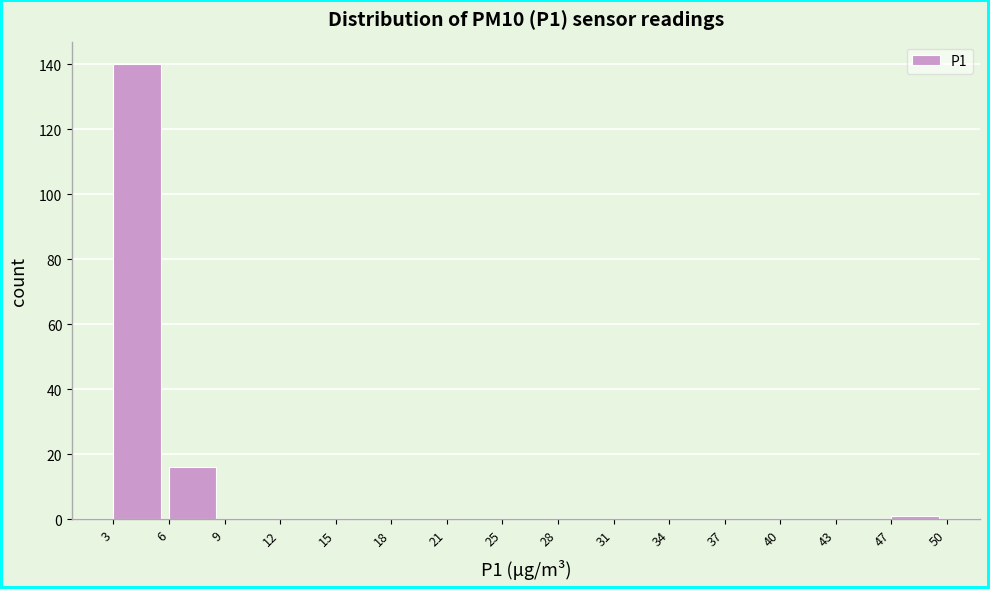

Reading left to right, list every bar in this chart as the range it spans on the x-axis followed by its height. The values are not printed on the chart, so give them approximately, as read against the axis.

3 to 6: 140
6 to 9: 16
9 to 12: 0
12 to 15: 0
15 to 18: 0
18 to 21: 0
21 to 25: 0
25 to 28: 0
28 to 31: 0
31 to 34: 0
34 to 37: 0
37 to 40: 0
40 to 43: 0
43 to 47: 0
47 to 50: under 2